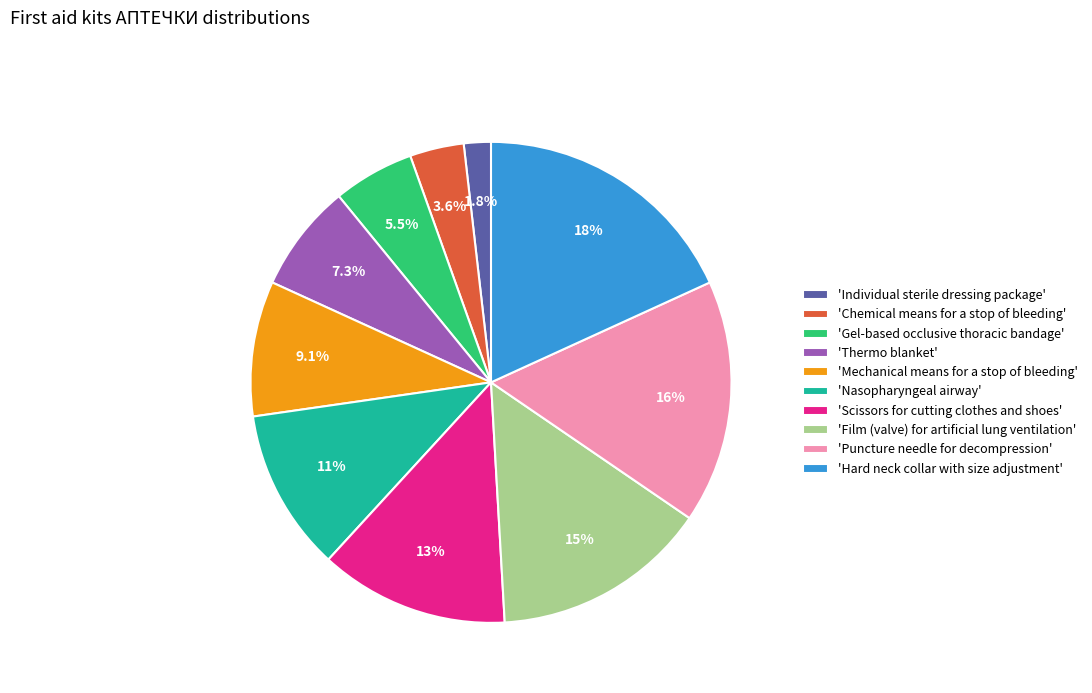

Which slice is the largest?

'Hard neck collar with size adjustment'